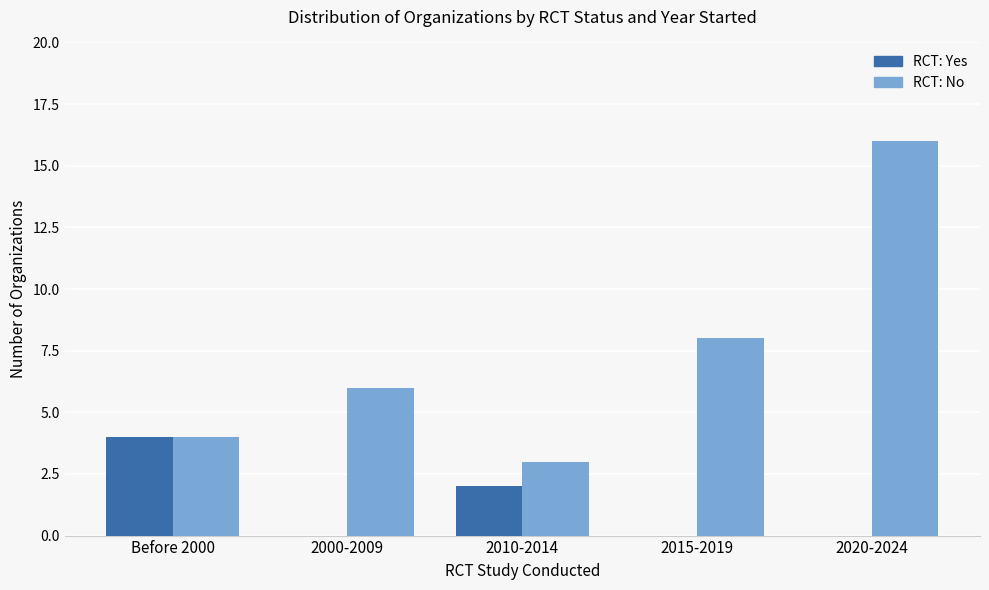

Which series has the largest range (max minus min)?

RCT: No